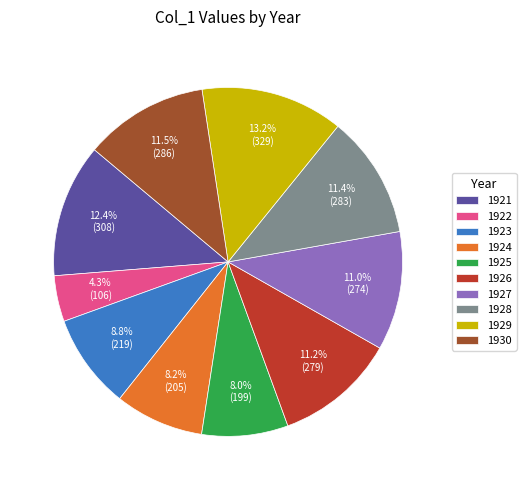

How many segments does this pie chart have?

10